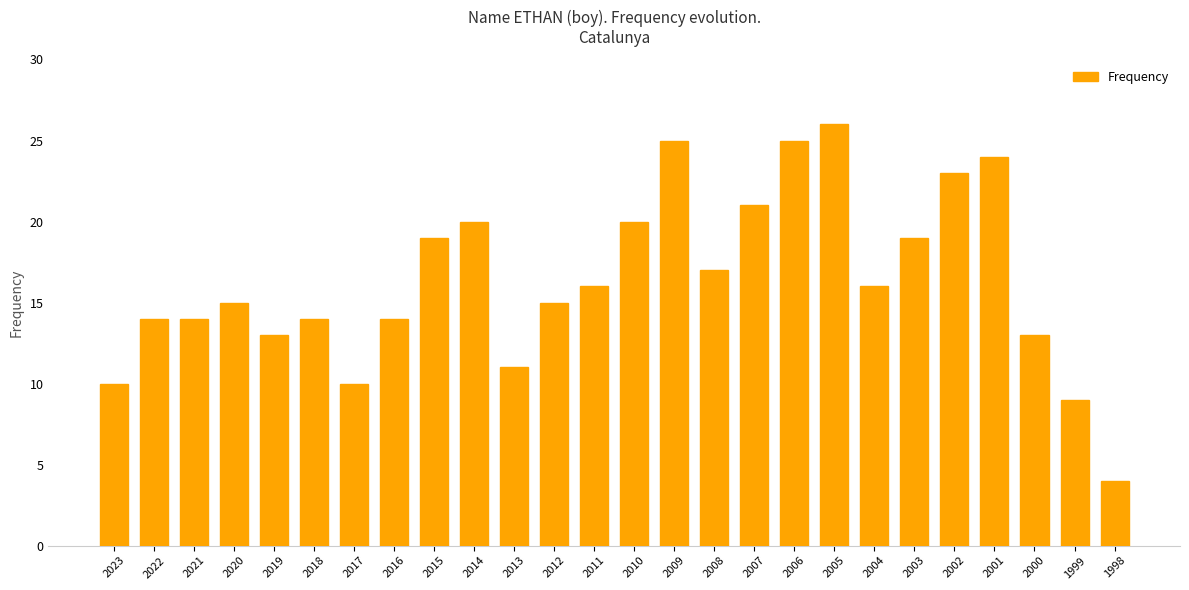

At which label does the data first exceed 16?

2015